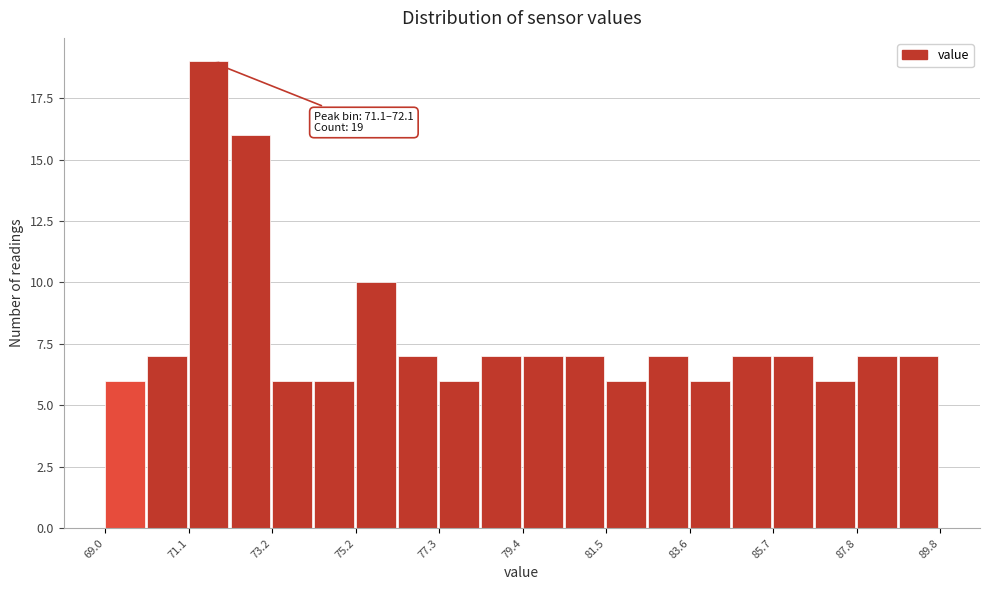

Around what value on the x-axis is the tallest bar? Give the approximate position of its centre, as read against the axis.

71.5